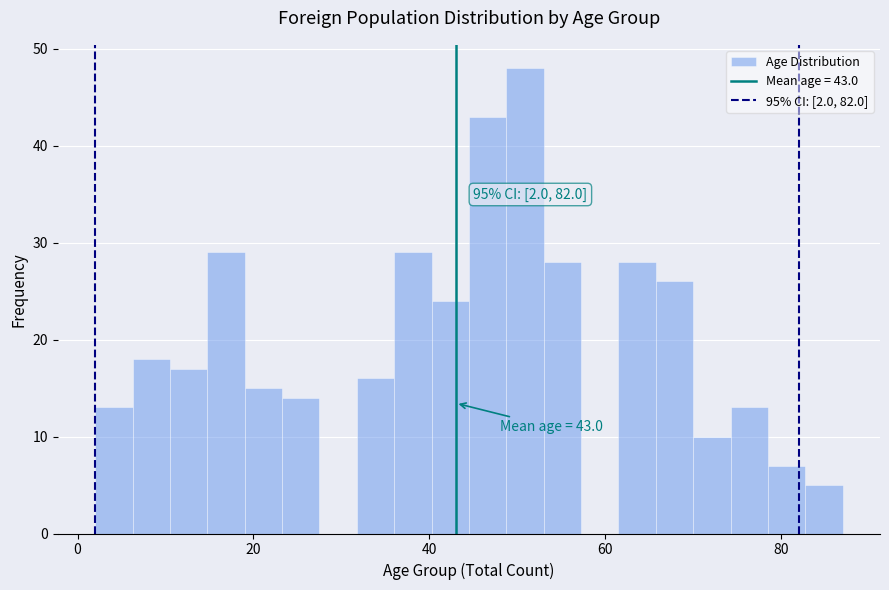

Around what value on the x-axis is the tallest bar? Give the approximate position of its centre, as read against the axis.

50